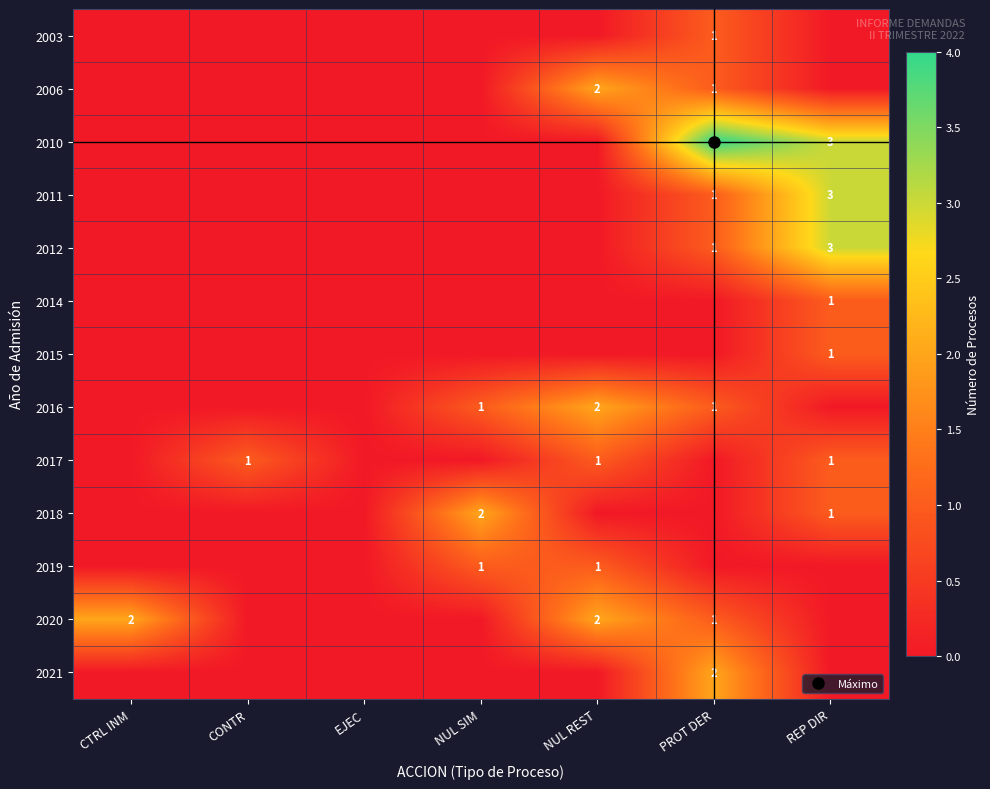

At which category does the chart reach its peak across all series?

PROT DER